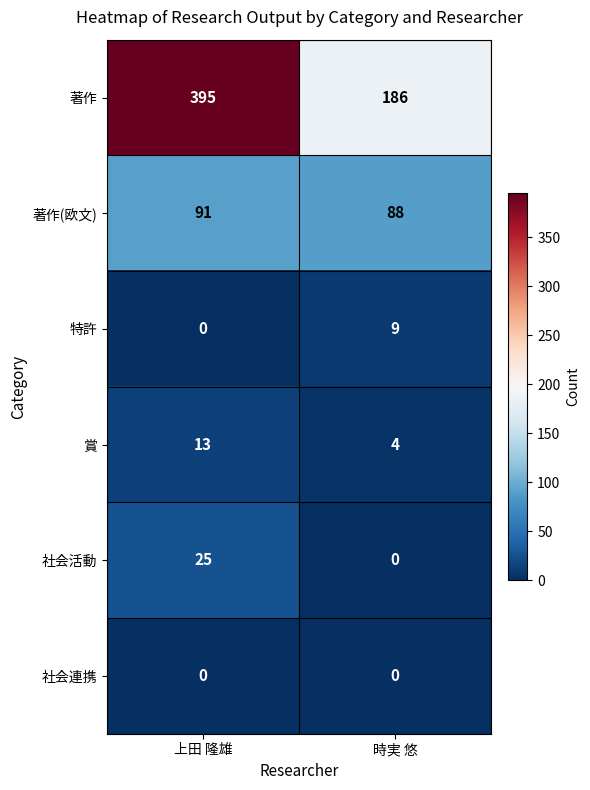

Reading left to right, extract all data points from this chart.

著作: 395	186
著作(欧文): 91	88
特許: 0	9
賞: 13	4
社会活動: 25	0
社会連携: 0	0